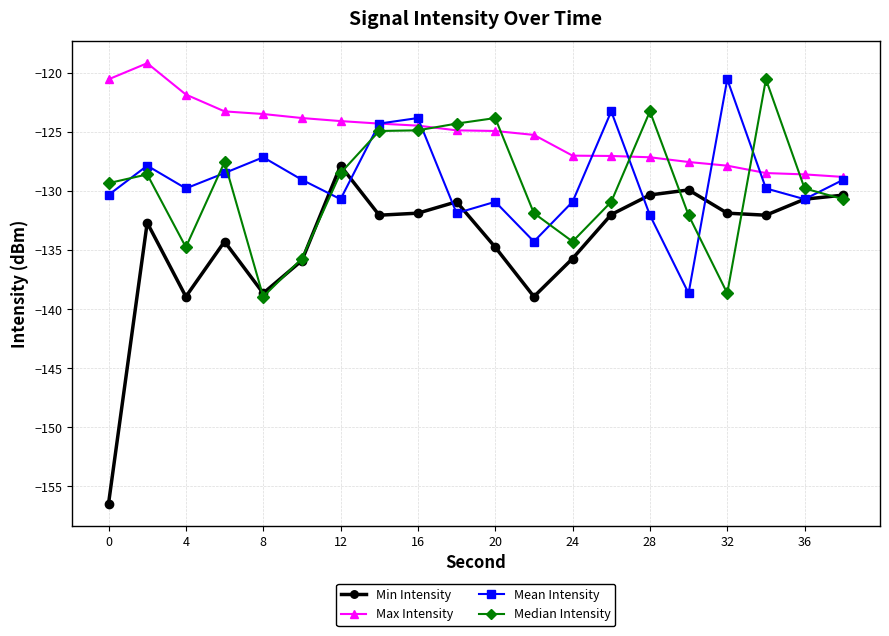

What are all the series names shown in the legend?

Min Intensity, Max Intensity, Mean Intensity, Median Intensity